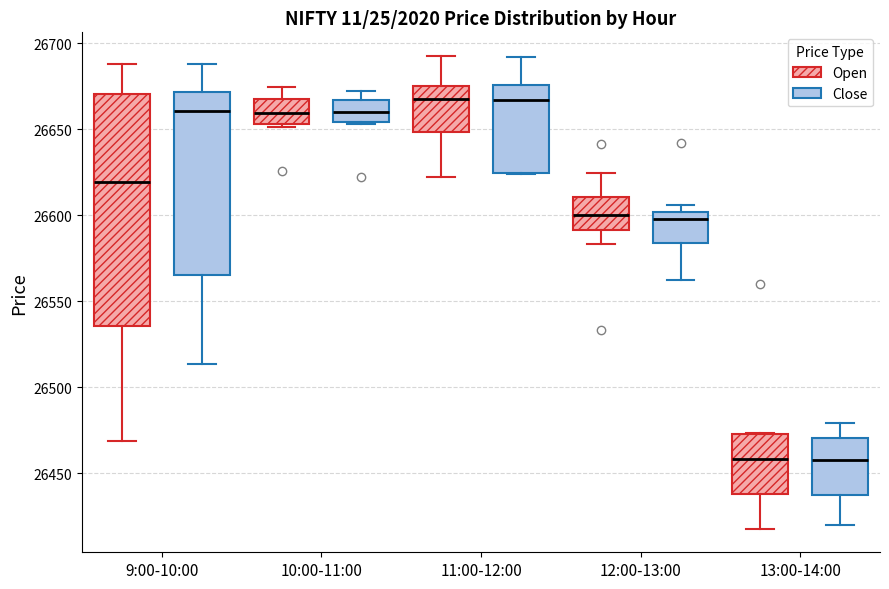

Which box is the tallest, from its lower edge to its upper edge?

9:00-10:00 (Open)